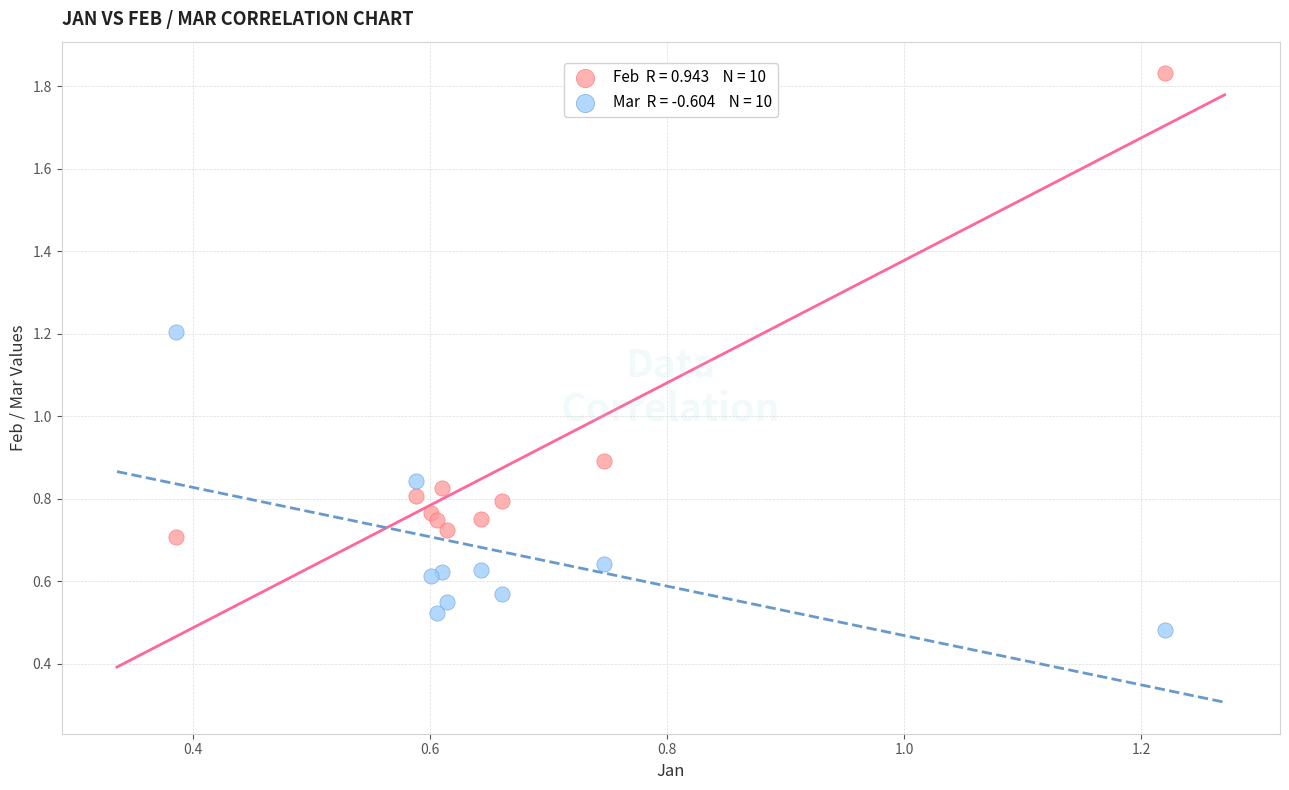

Across all series, what Y value is closest to 1?

0.9